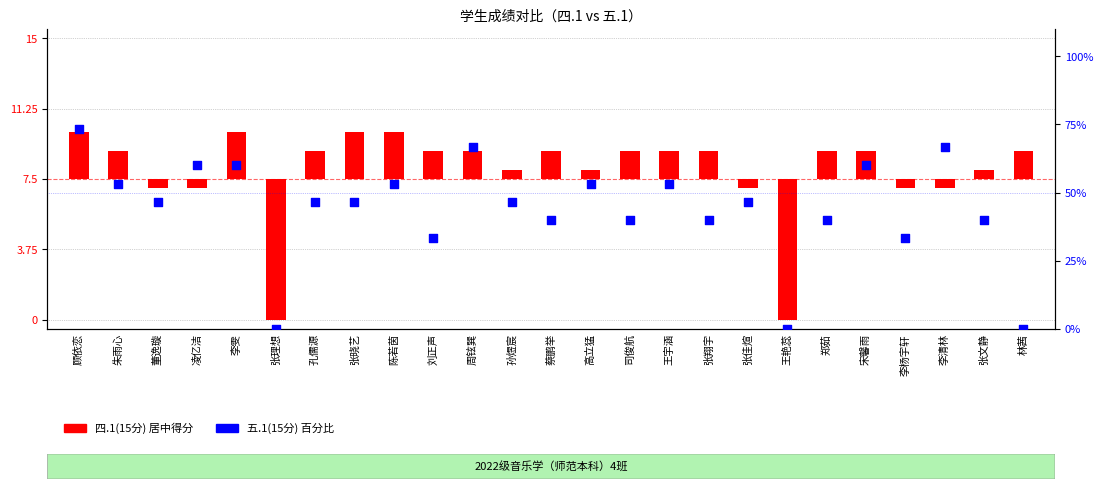

What is the total value across all series at 周铉巽?

68.2